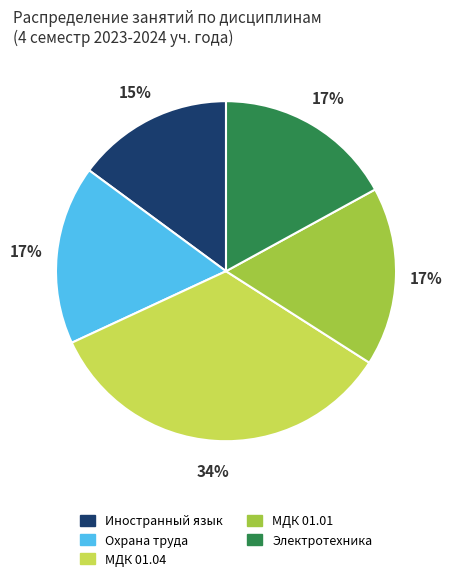

True or false: Электротехника accounts for 7% of the total.

False